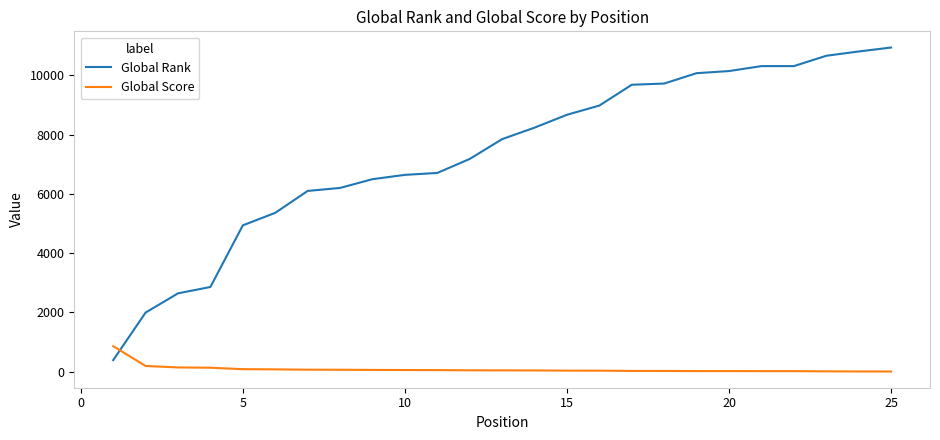

How many intersections are there between Global Score and Global Rank?

1